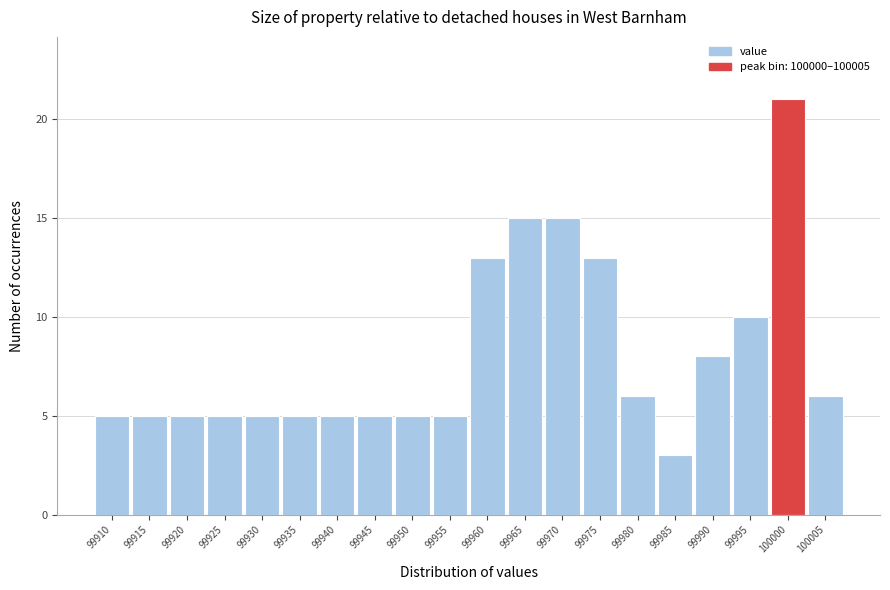

Reading left to right, extract all data points from this chart.

5	5	5	5	5	5	5	5	5	5	13	15	15	13	6	3	8	10	21	6